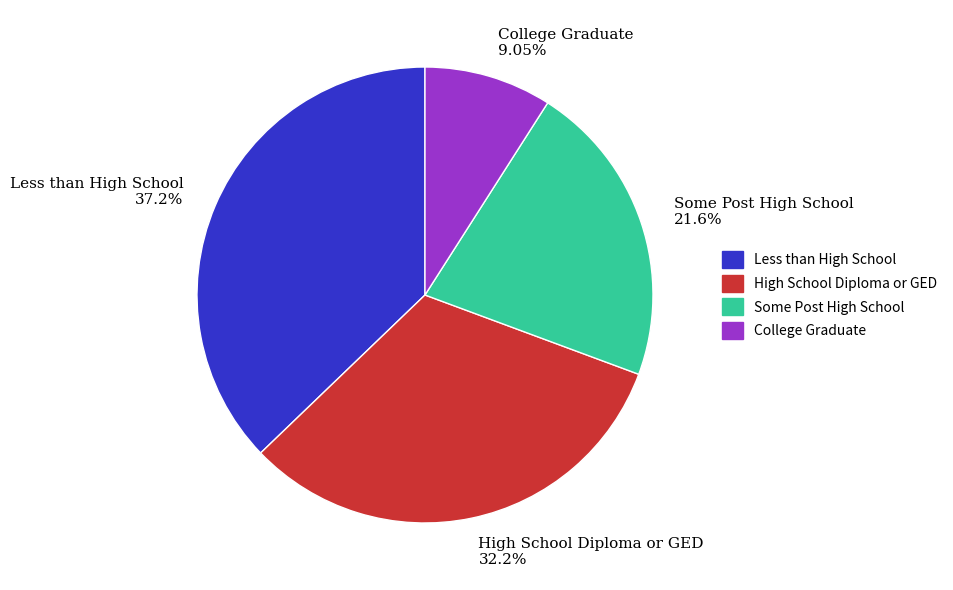

To the nearest percent, what is the difference between the Less than High School and Some Post High School slice percentages?

16%